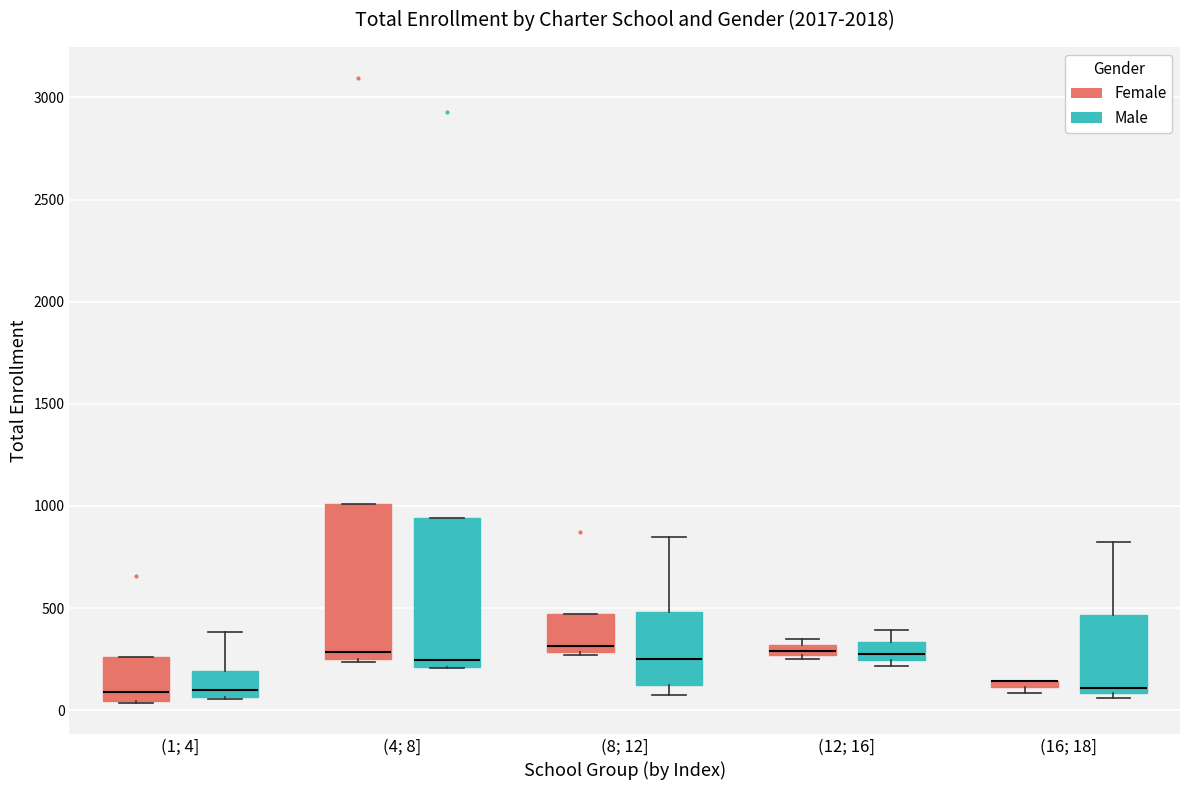

Where is the upper edge of the box for (16; 18] (Male) on the y-axis? The values are not printed on the chart, so give them approximately, as read against the axis.

450